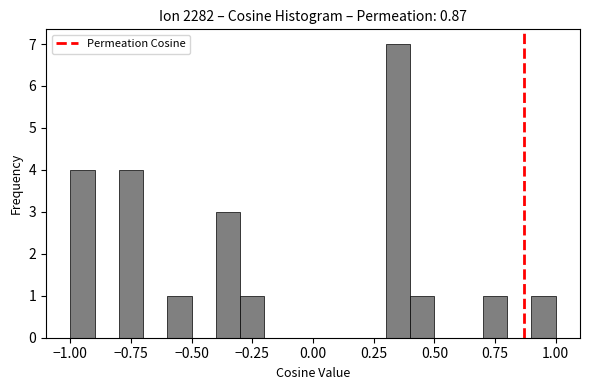

Around what value on the x-axis is the tallest bar? Give the approximate position of its centre, as read against the axis.

0.35